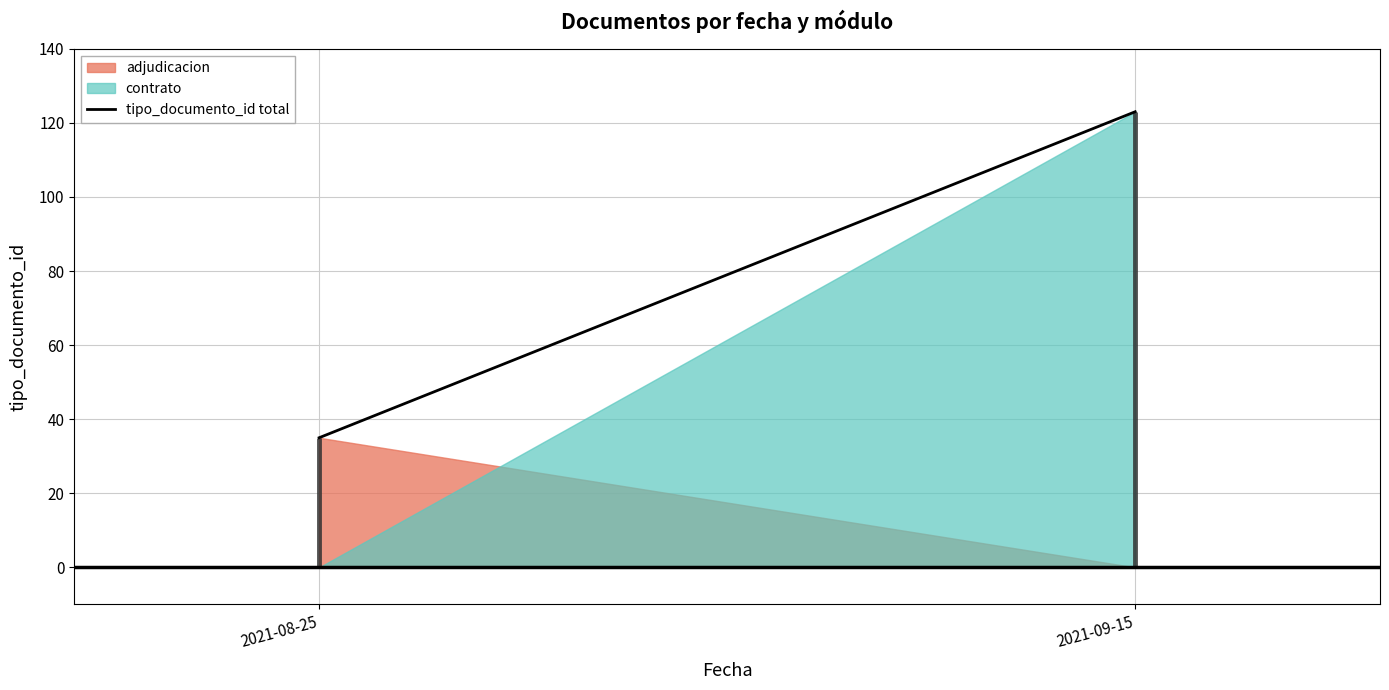

What is the change in value from 2021-08-25 to 2021-09-15?

+88